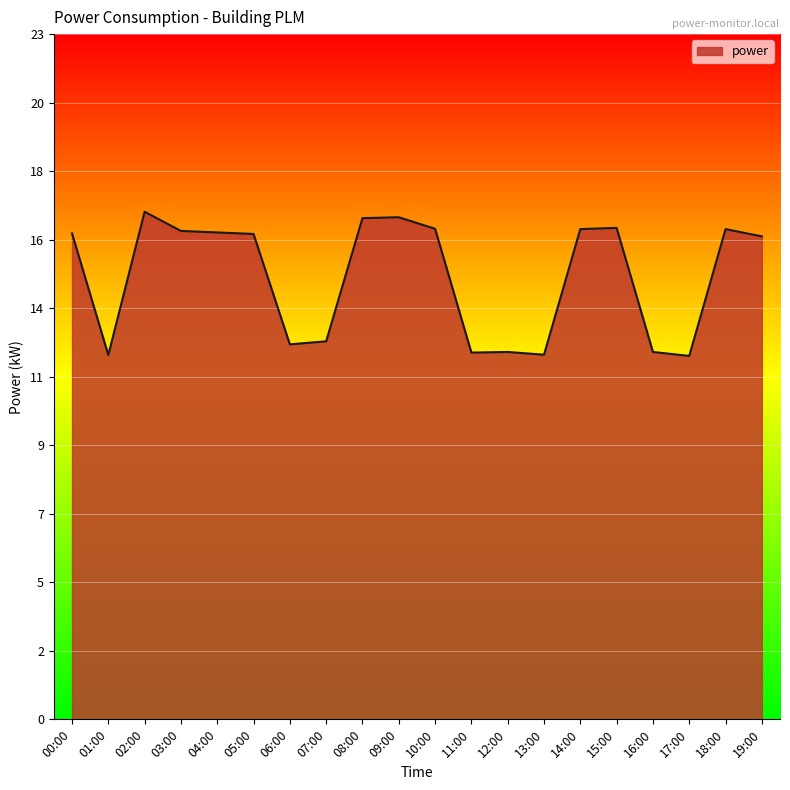

Between 16:00 and 08:00, which is larger?

08:00